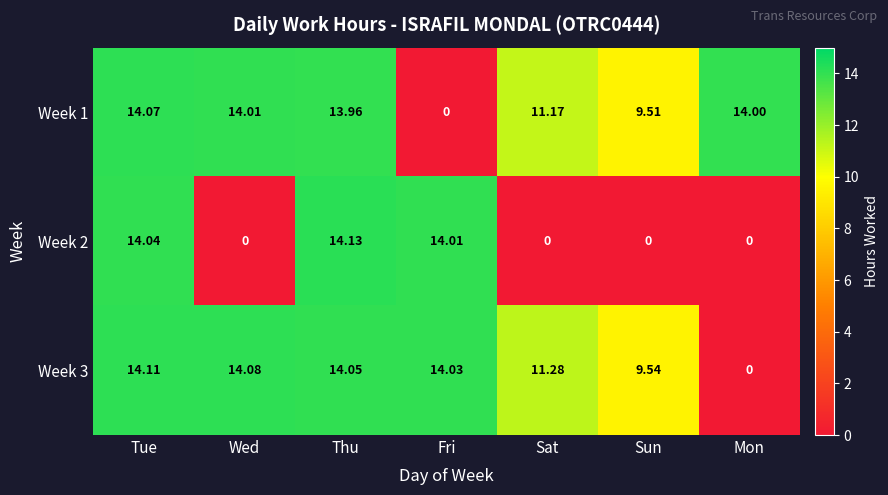

Which category has the lowest value in the Week 1 series?

Fri